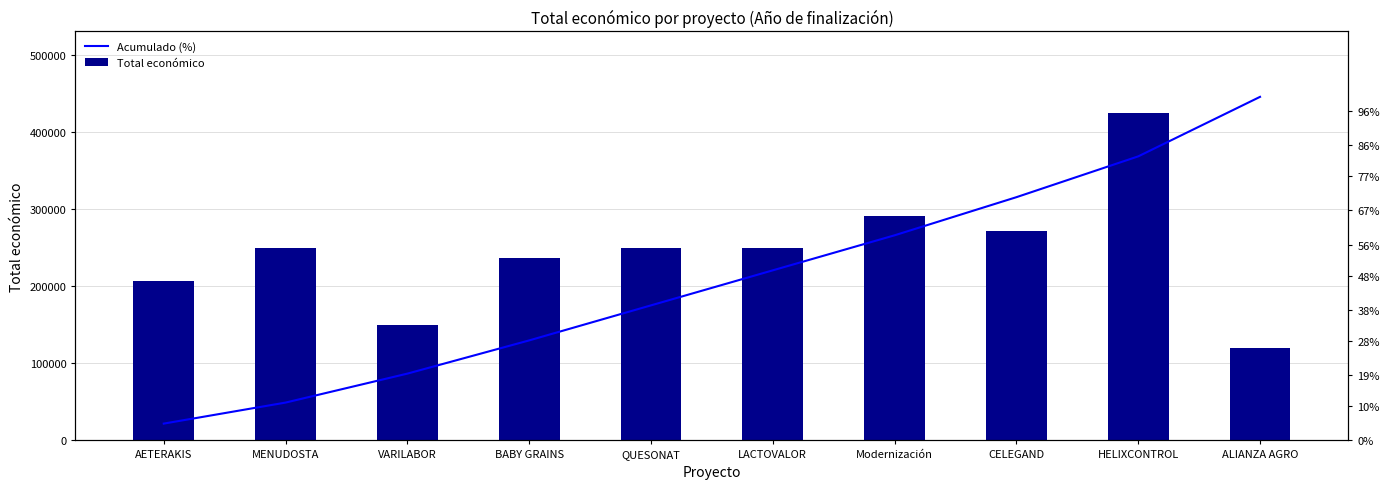

What is the total value across all series at MENUDOSTA?

299113.6